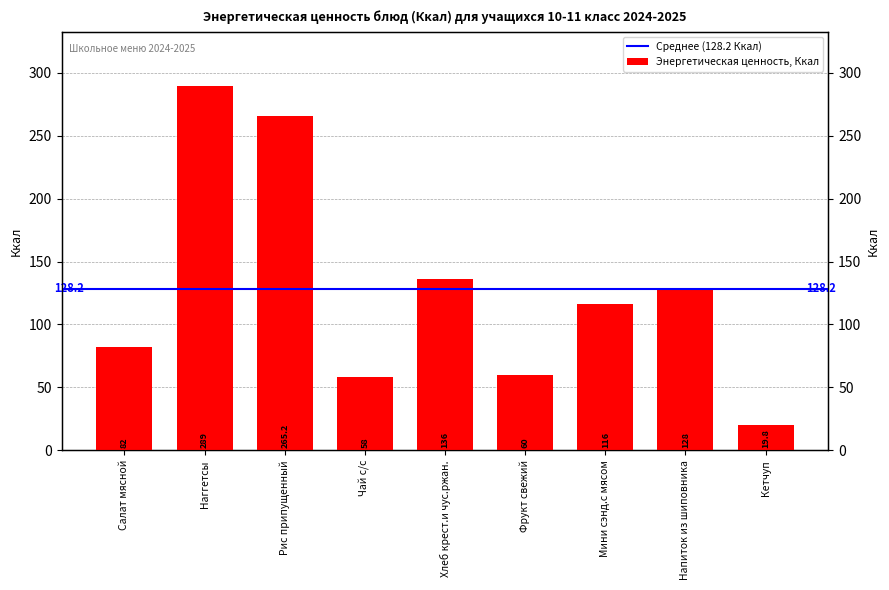

The value at Наггетсы is 159.2. True or false?

False